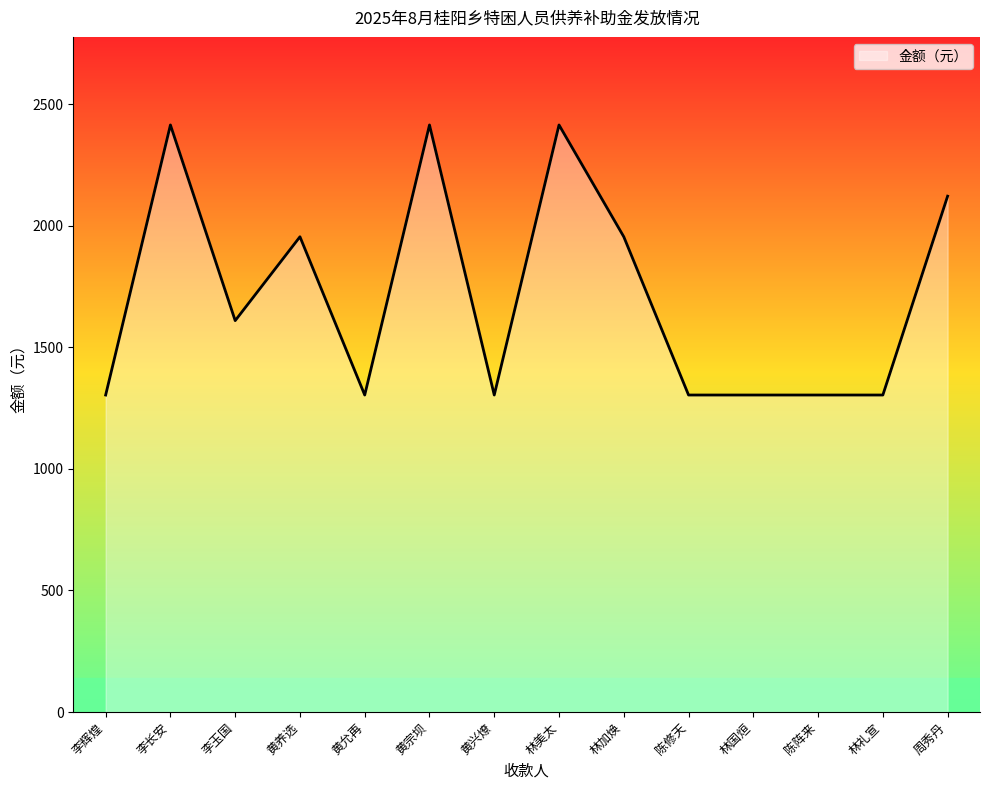

Is it true that the value at 黄兴燎 is 1860?

False